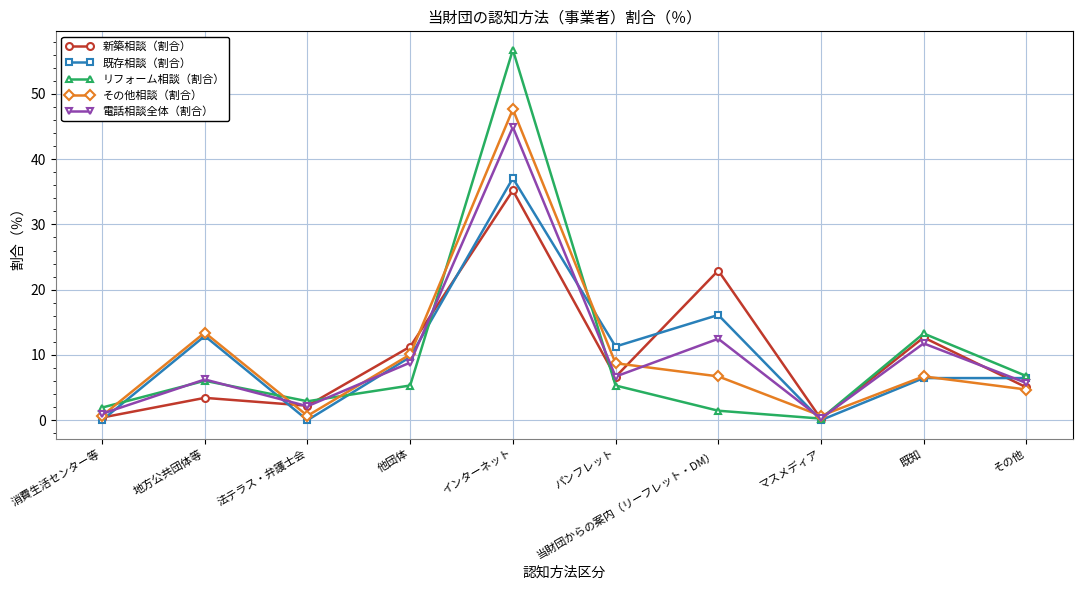

Which series has the largest range (max minus min)?

リフォーム相談（割合）